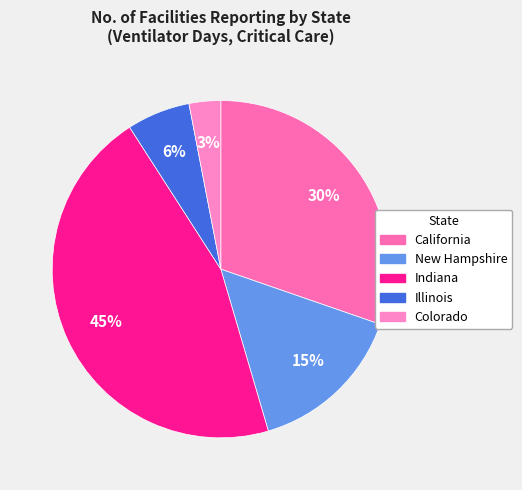

Which category has the biggest portion of the pie?

Indiana